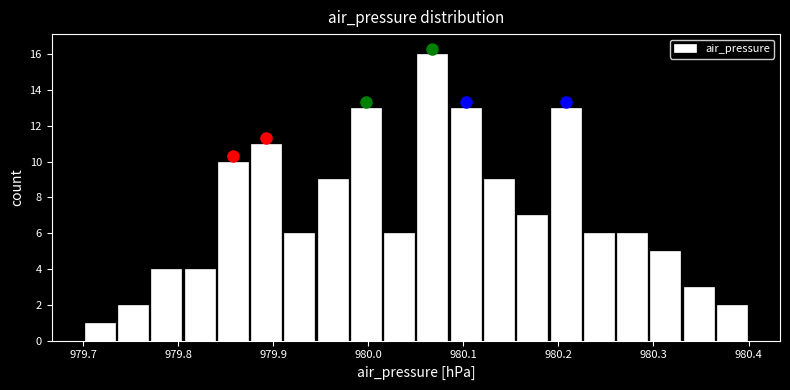

Read against the x-axis, roughly where is the centre of the tallest bar?

980.07